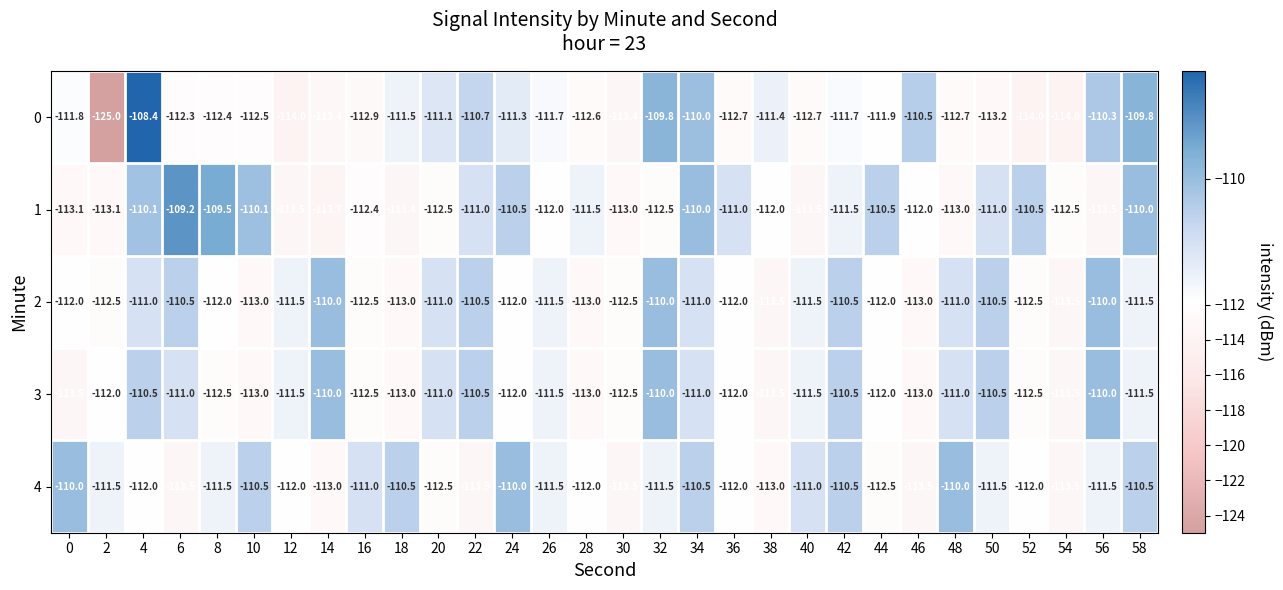

What is the difference between the highest and lowest values at 50?

2.7